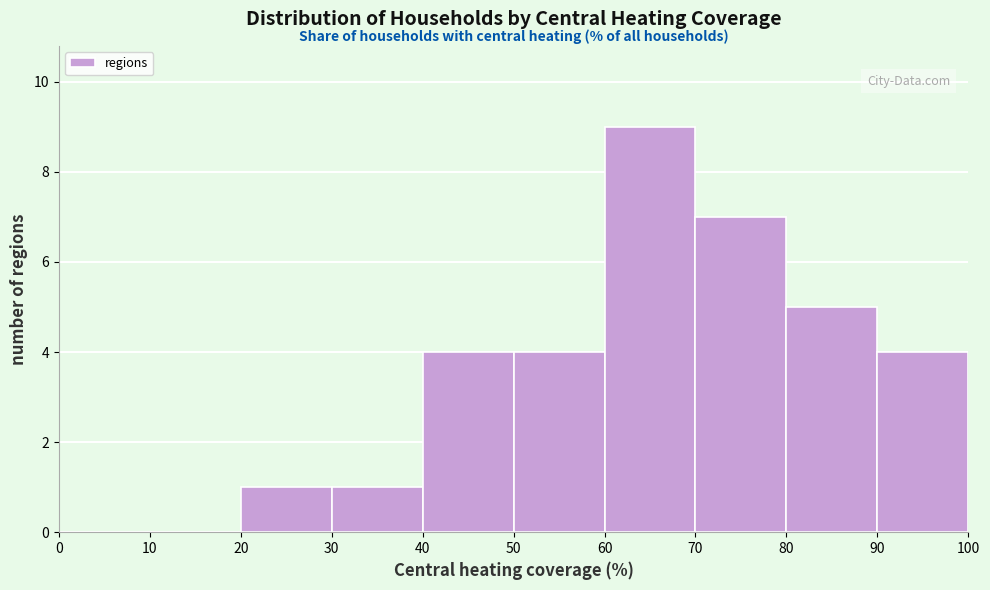

How tall is the bar that spans 70 to 80 on the x-axis? The values are not printed on the chart, so give them approximately, as read against the axis.

7